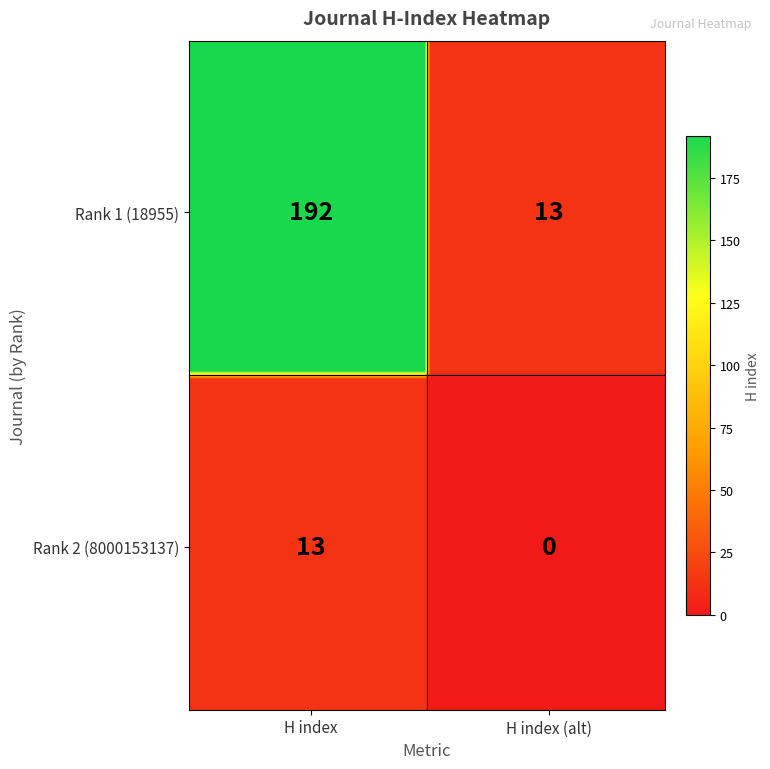

The Zootecnia Tropical series shows 23 at Rank 1 (18955). True or false?

False